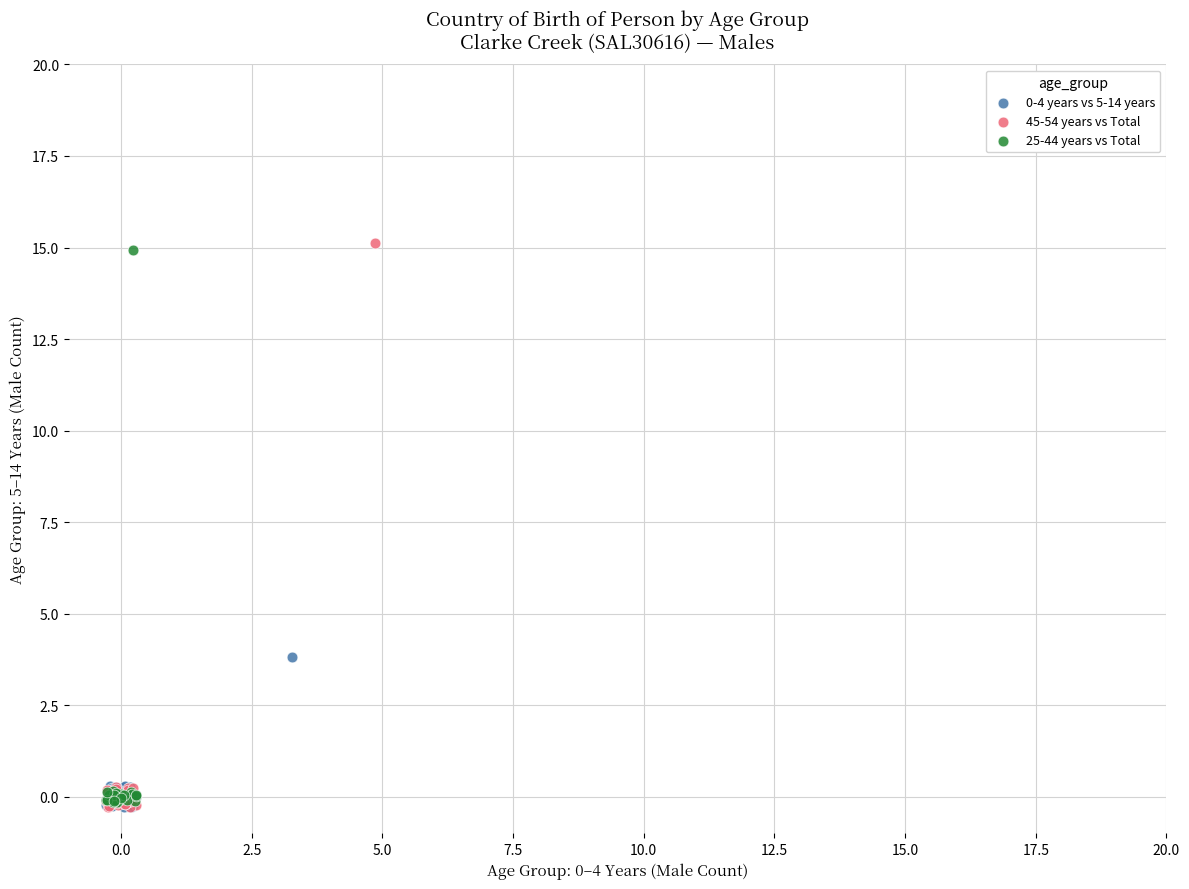

Which series reaches the maximum Y coordinate?

45-54 years vs Total